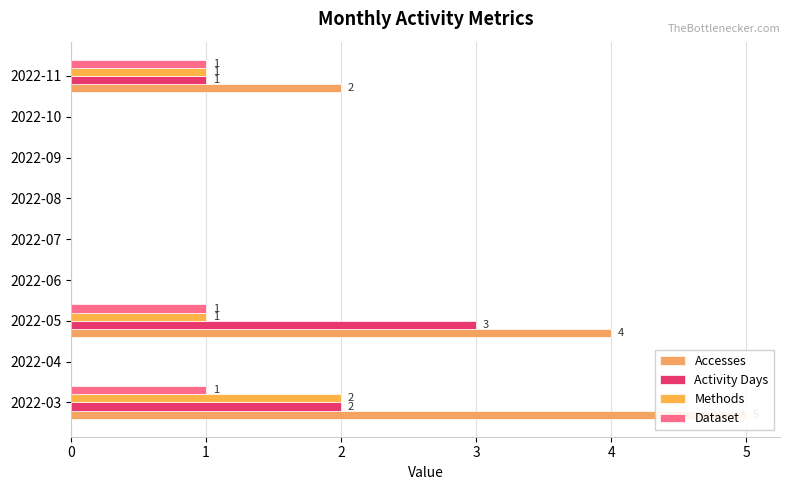

Between 2022-06 and 2022-08, which series saw the biggest shift?

Accesses